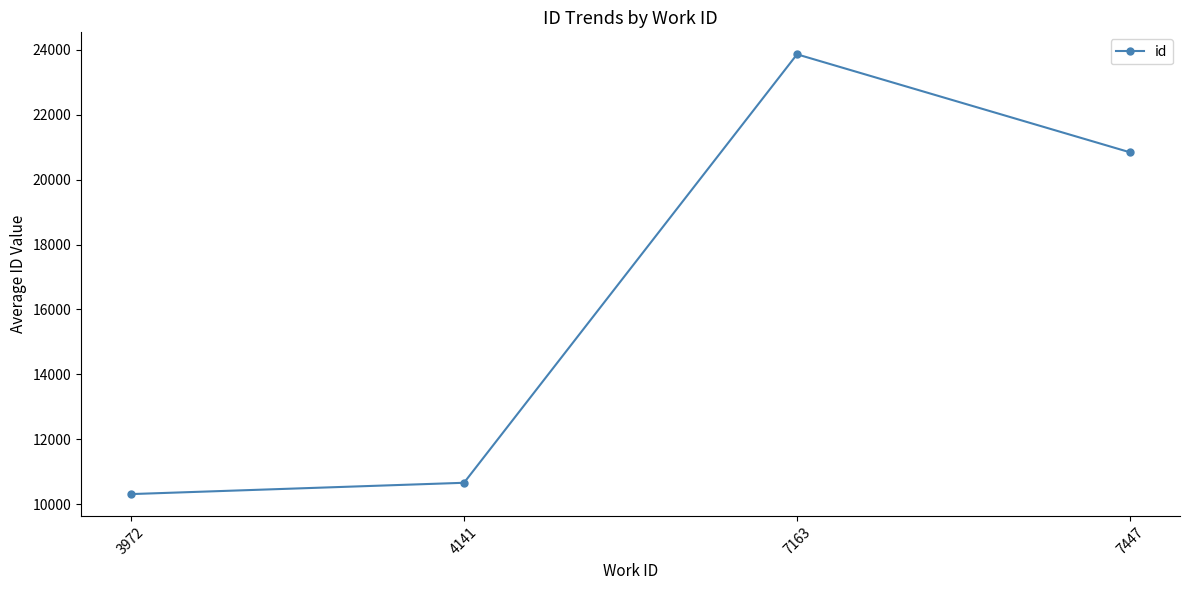

Which category has the highest value across all series?

7163